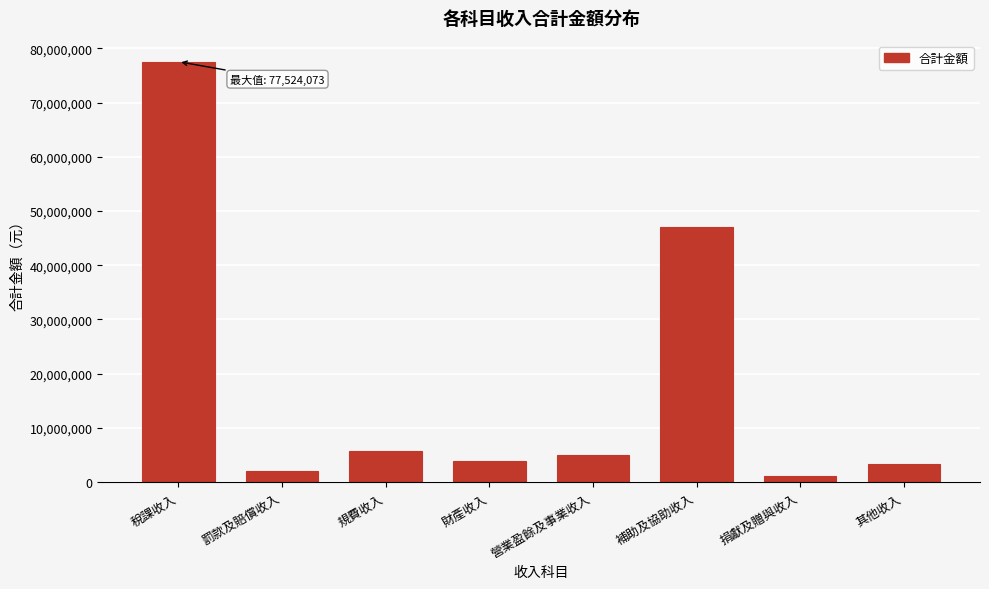

Reading left to right, list all the values displayed in this chart.

稅課收入=77524073	罰款及賠償收入=2069458	規費收入=5772588	財產收入=3931855	營業盈餘及事業收入=5041969	補助及協助收入=47053030	捐獻及贈與收入=1126331	其他收入=3371107